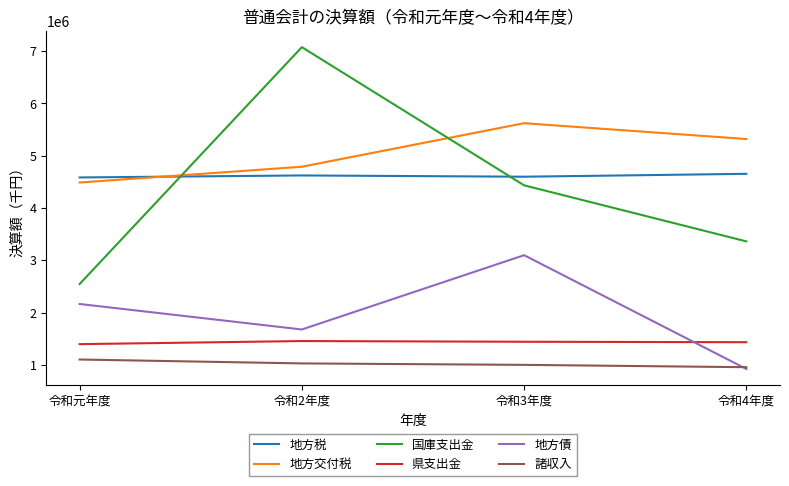

True or false: 地方債 has more than 2 points higher than both neighbors.

False